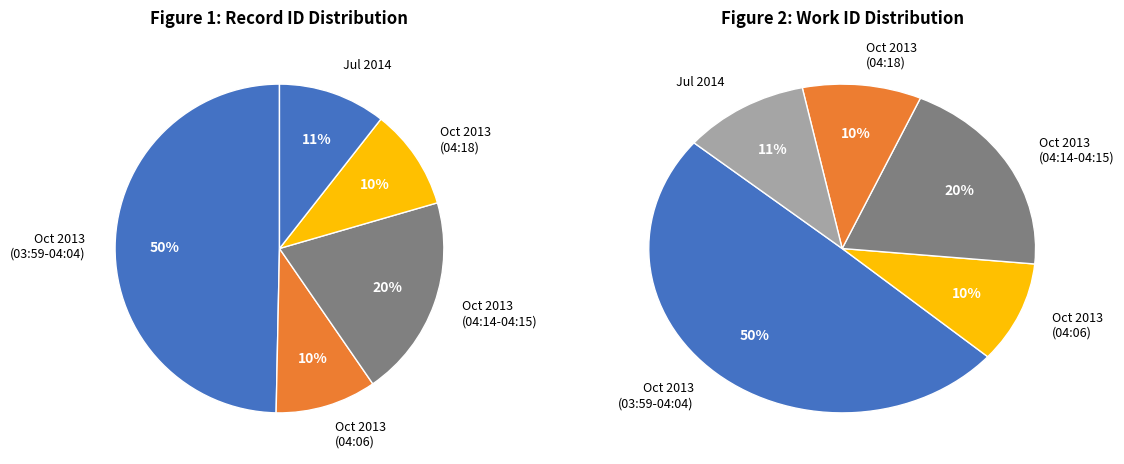

What percentage is the 2013-10-01 04:06 slice, to the nearest percent?

10%